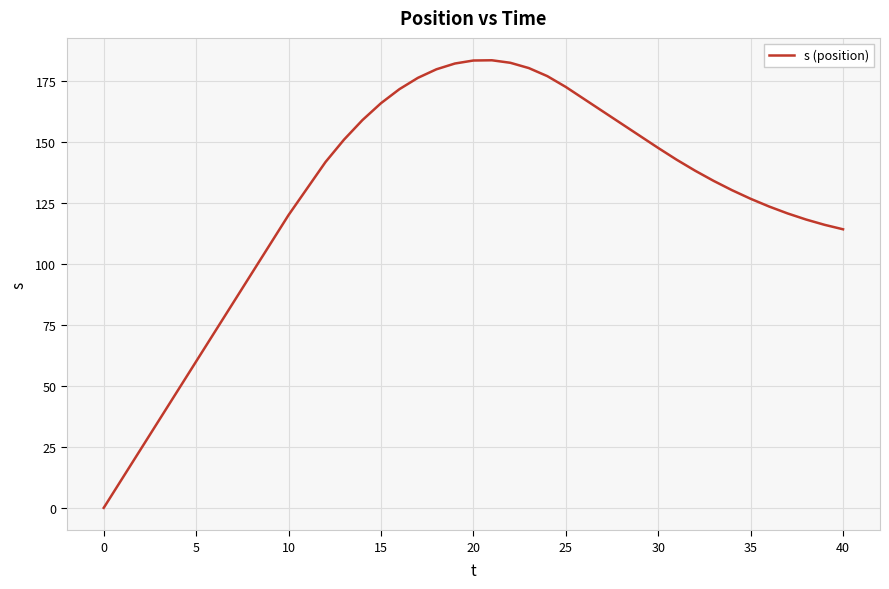

What is the difference between the maximum and minimum values?

183.4